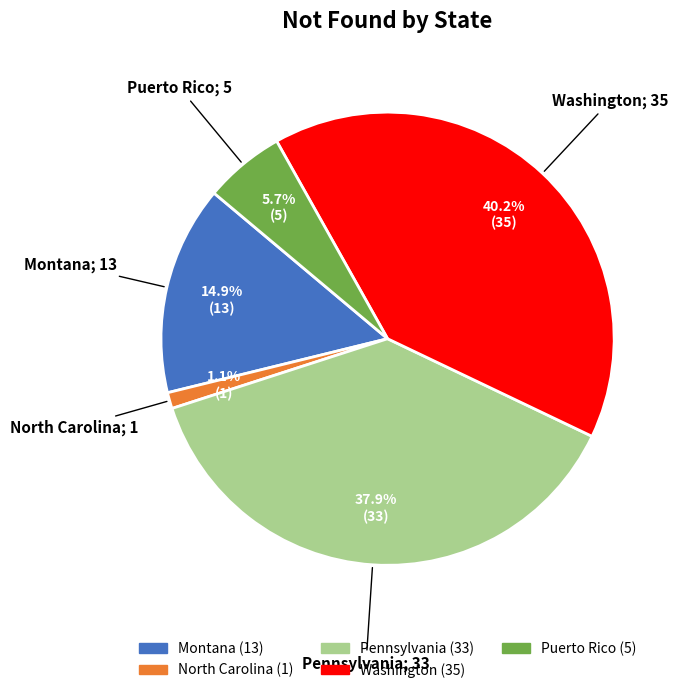

How many segments does this pie chart have?

5